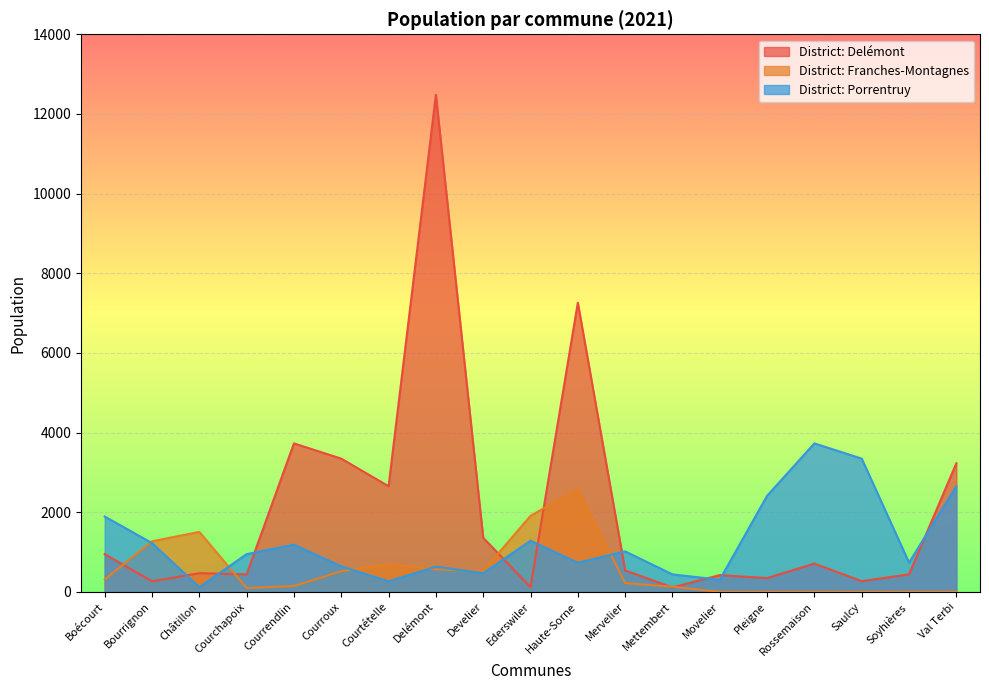

How many data points in District: Porrentruy are less than 947?

9